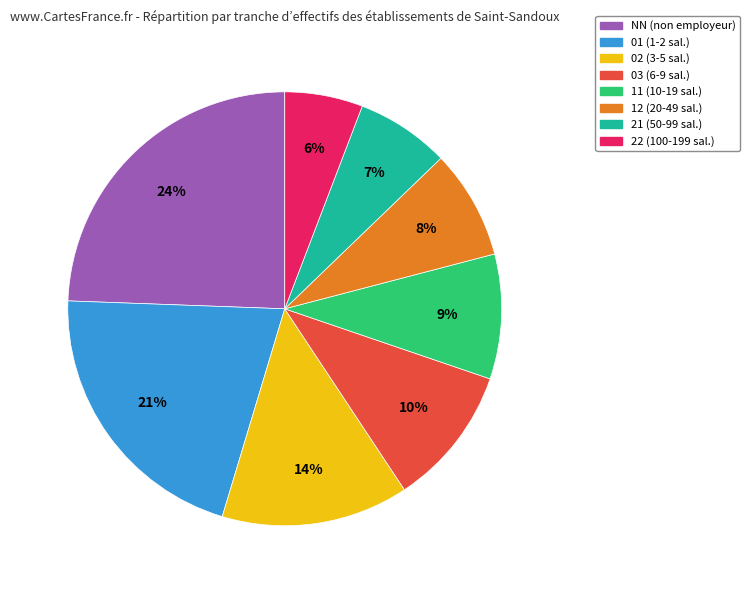

Which slice is the largest?

NN